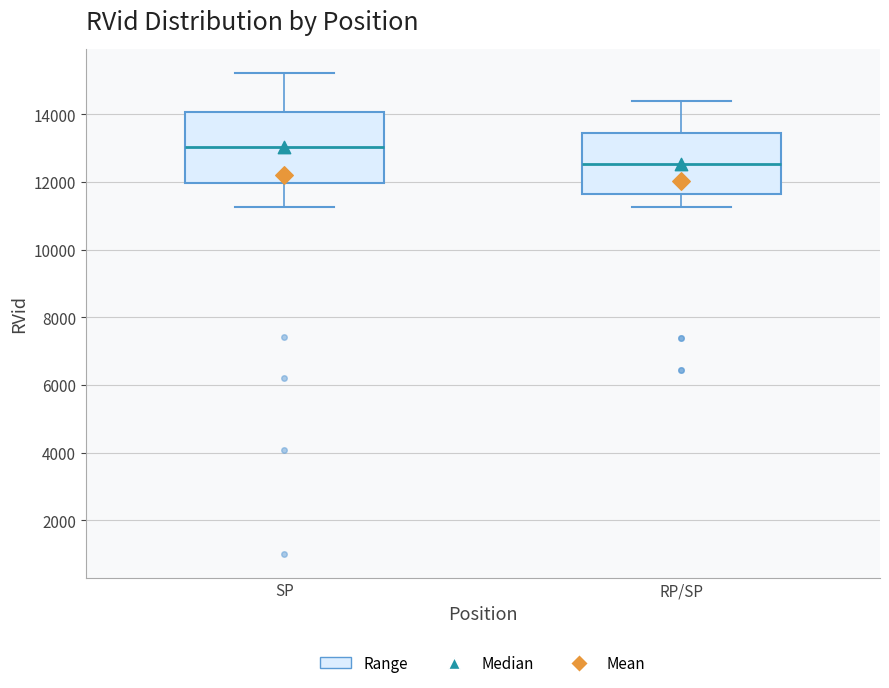

Which box has the highest median line?

SP